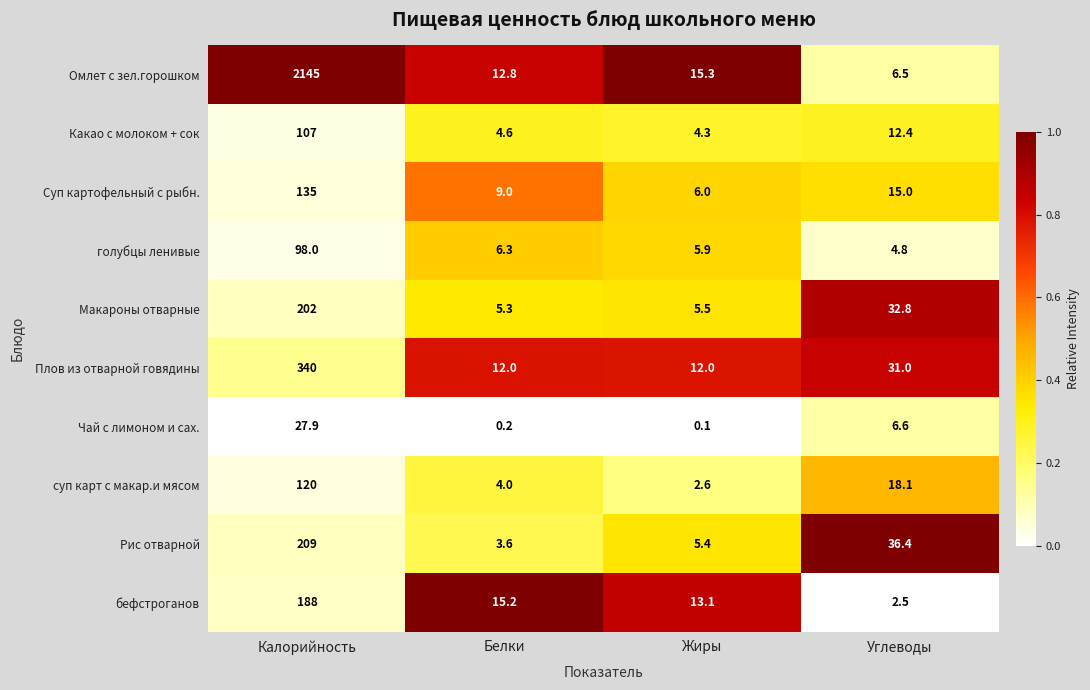

Is the value of Какао с молоком + сок at Жиры greater than the value of Плов из отварной говядины at Жиры?

No